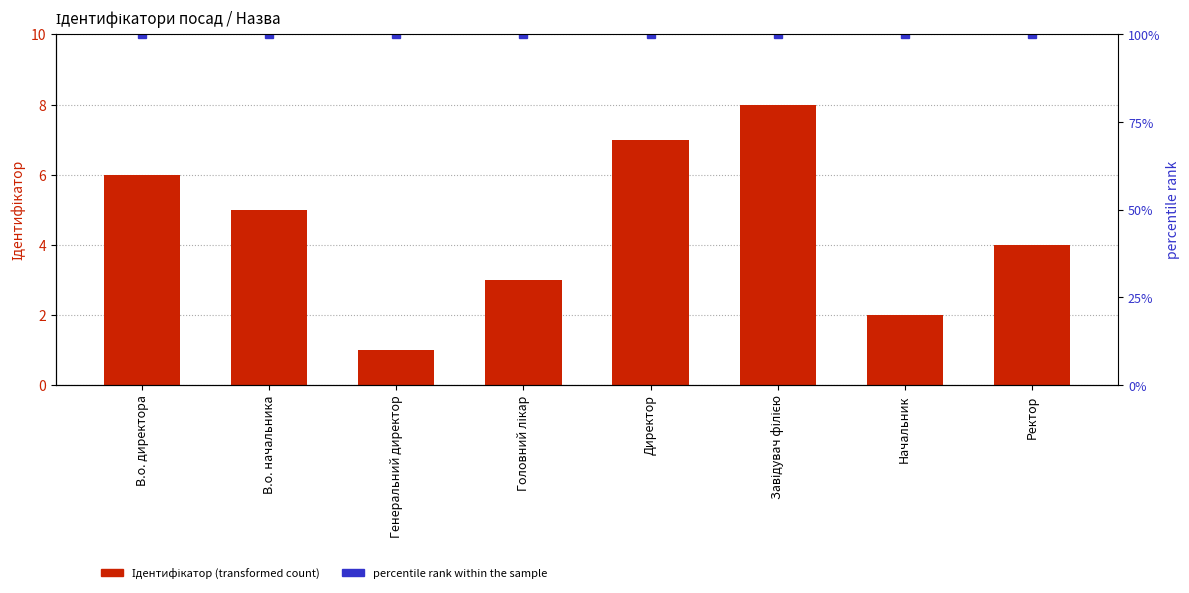

What is the minimum value shown in the chart?

1